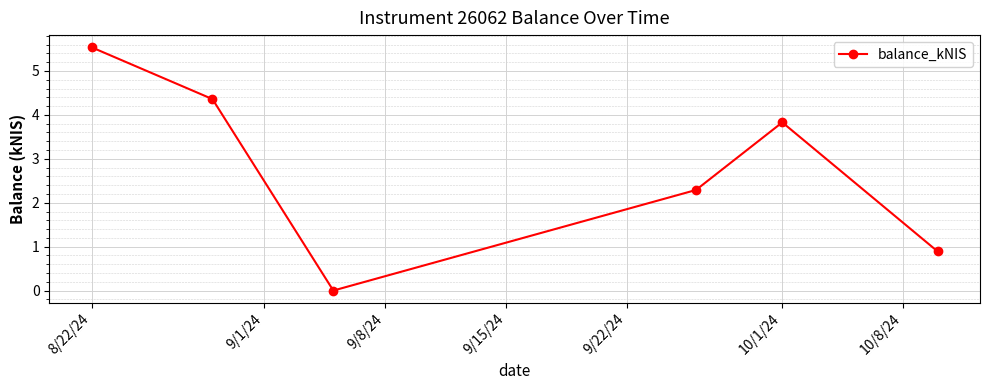

What is the greatest value displayed?

5.5